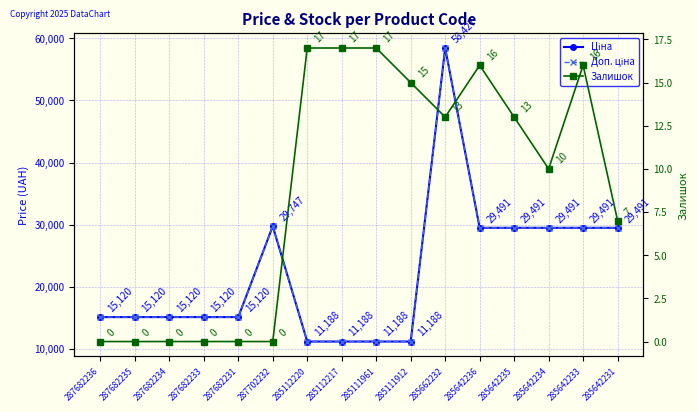

True or false: Залишок and Доп. ціна cross at least once.

False